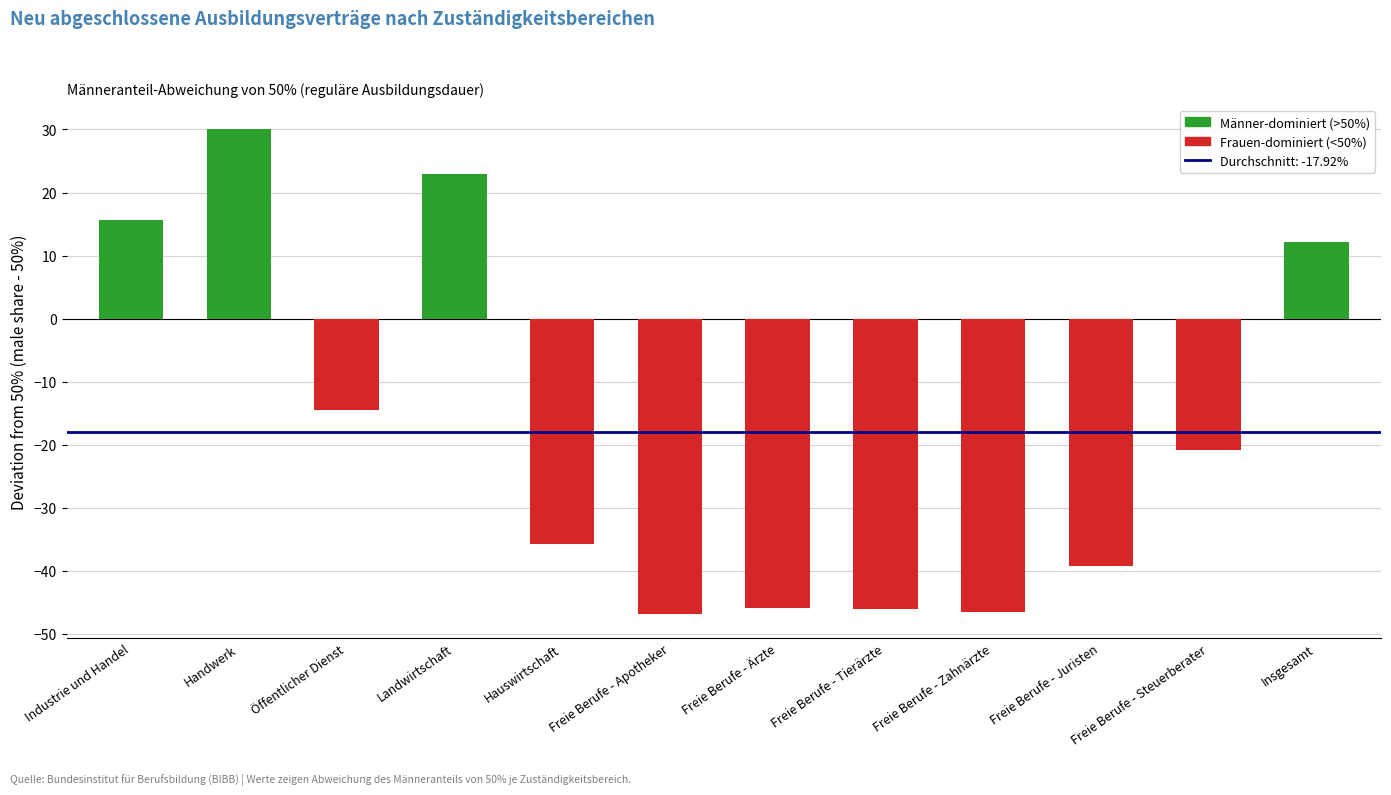

What is the label of the 3rd bar from the right?

Freie Berufe - Juristen